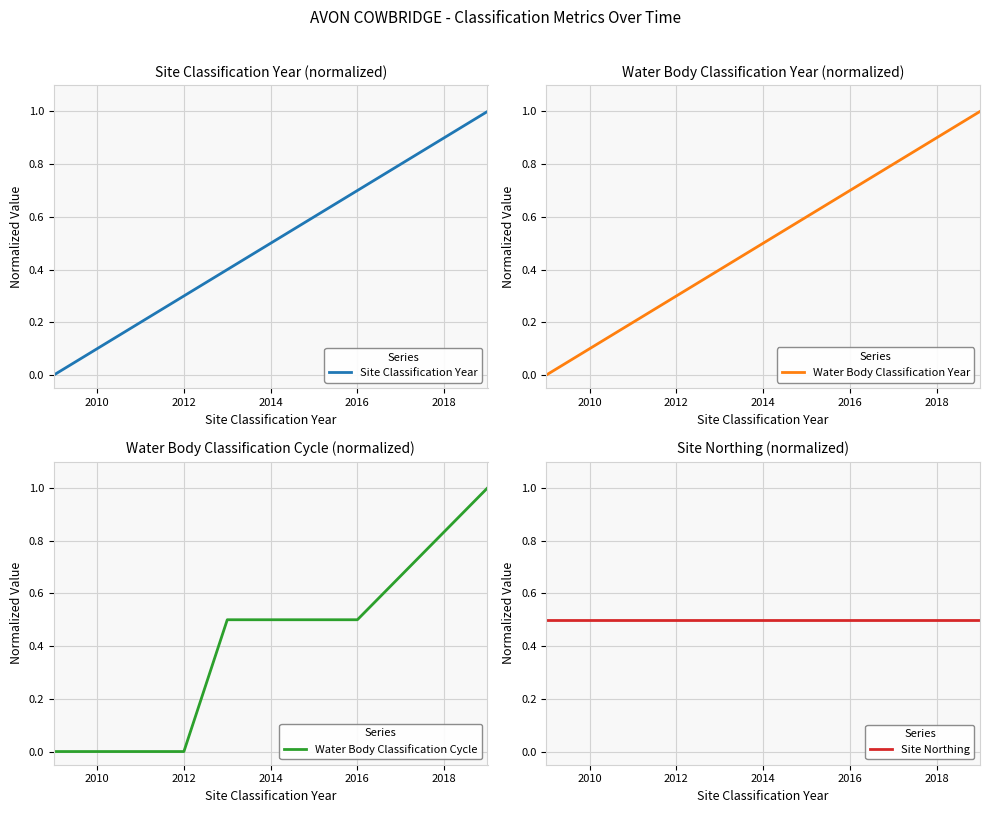

What are all the series names shown in the legend?

Site Classification Year, Water Body Classification Year, Water Body Classification Cycle, Site Northing